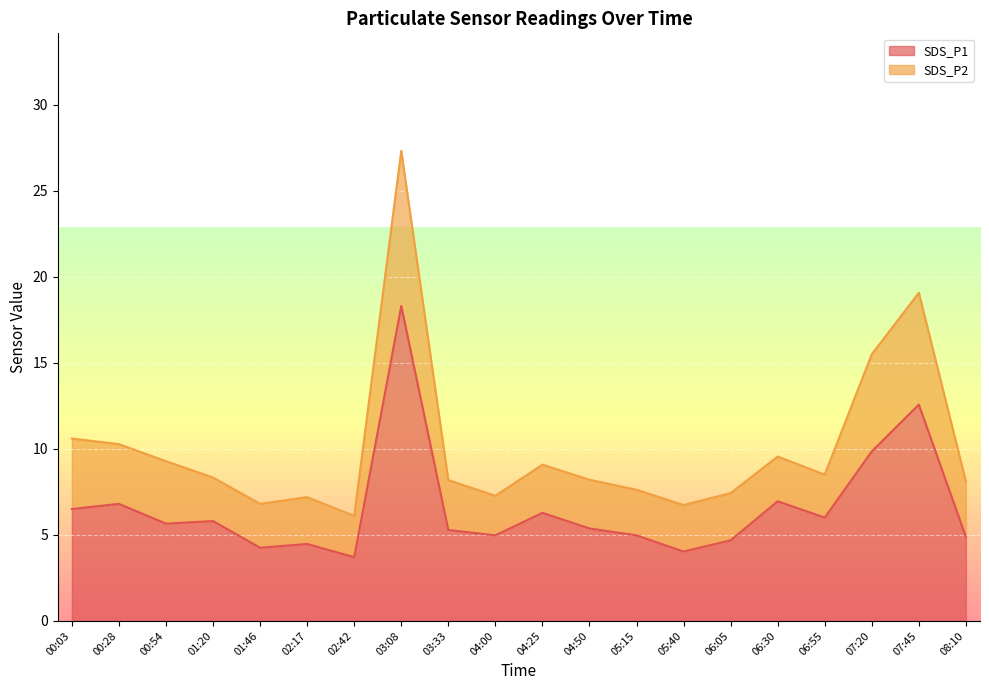

What is the minimum value shown in the chart?

3.7